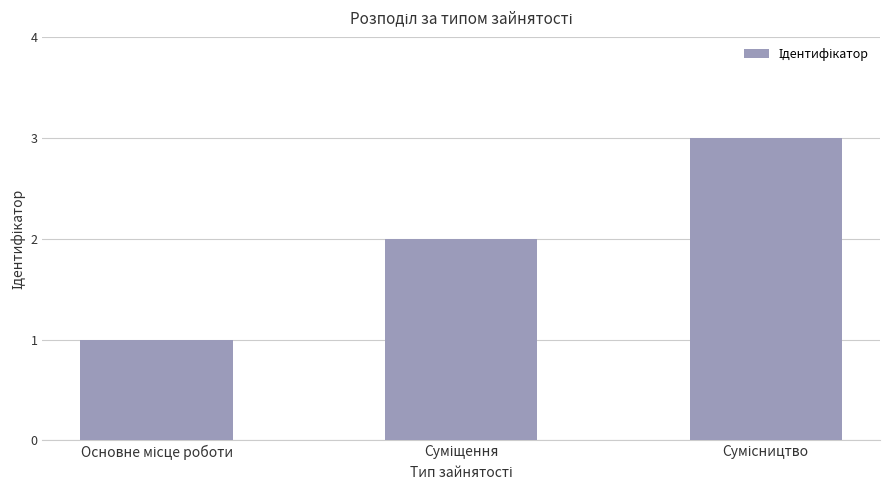

What is the maximum value shown in the chart?

3